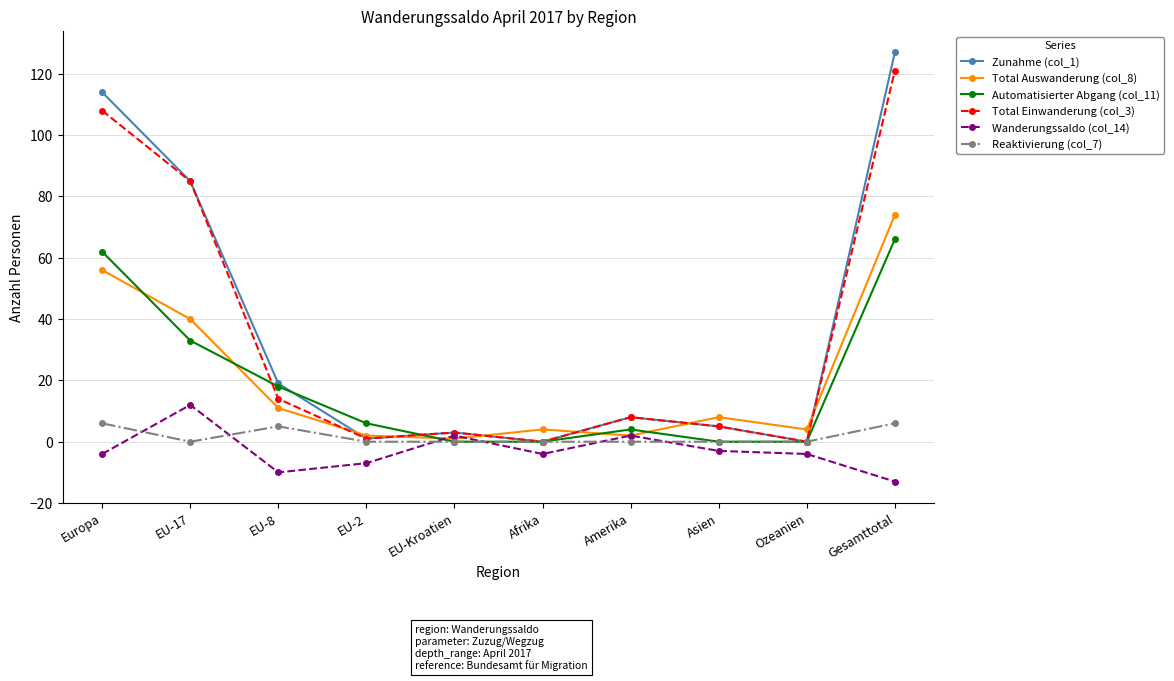

What is the maximum value shown in the chart?

127